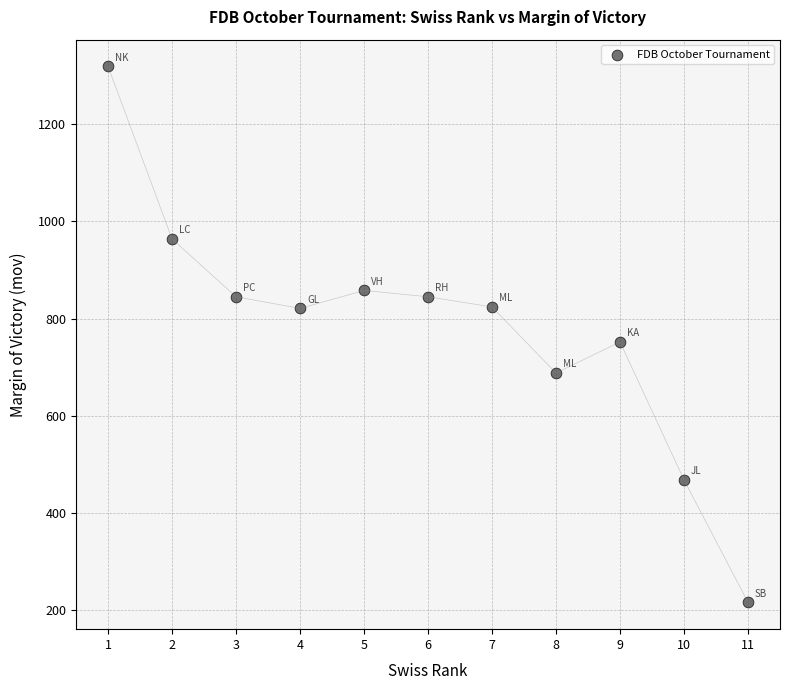

What Y value in the scatter plot is closest to 767?

752